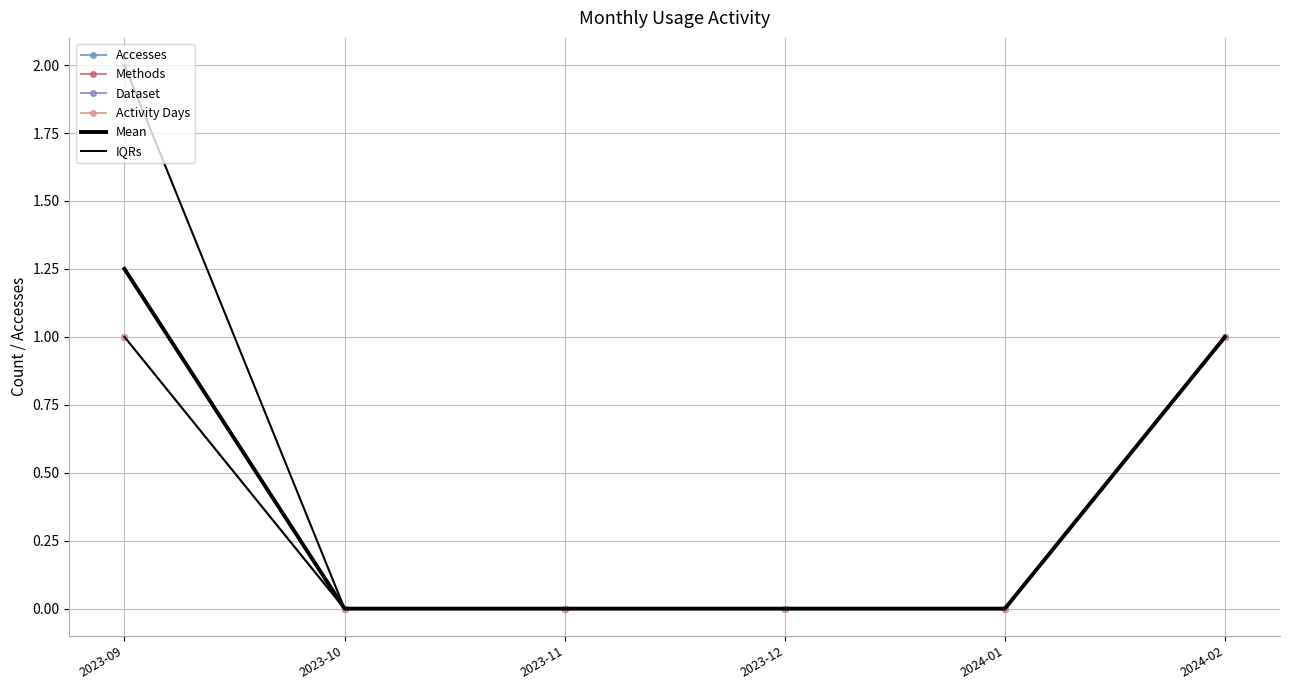

How many lines are shown in the chart?

6